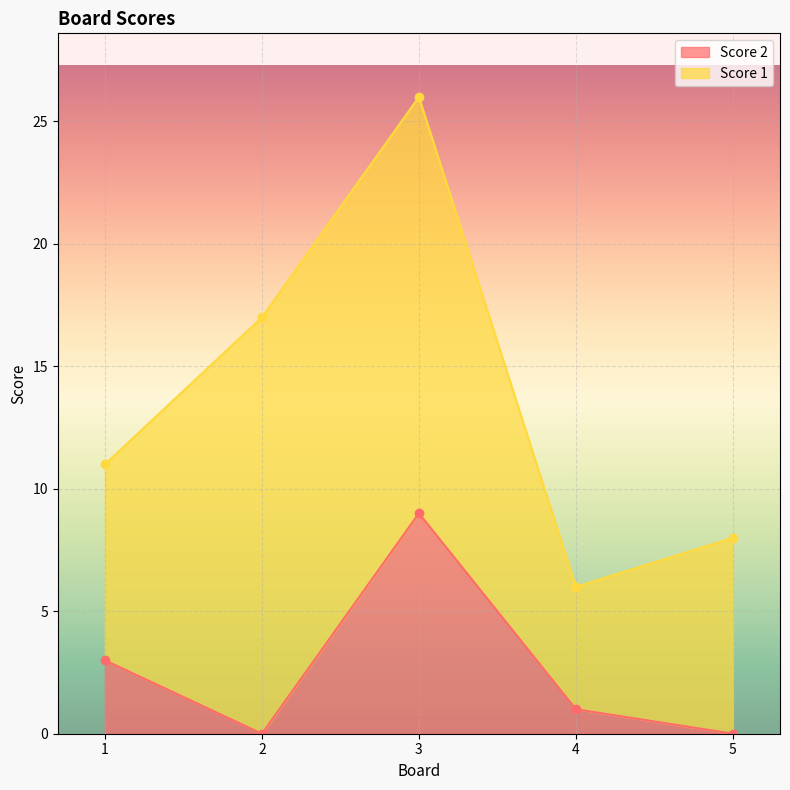

True or false: the data has more than 2 interior local peaks.

False